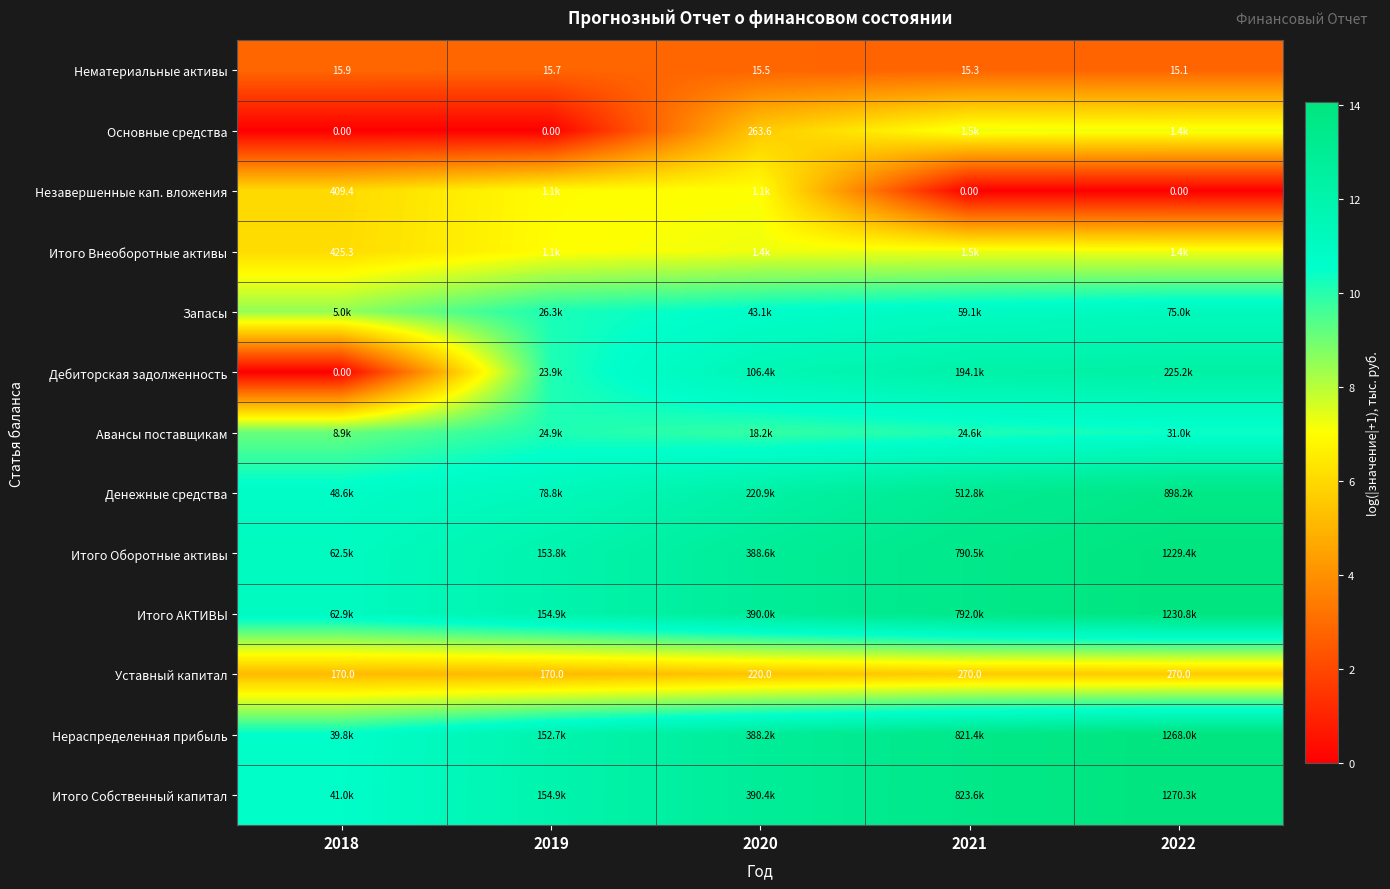

Is it true that Уставный капитал equals 2.7 at 2018?

False